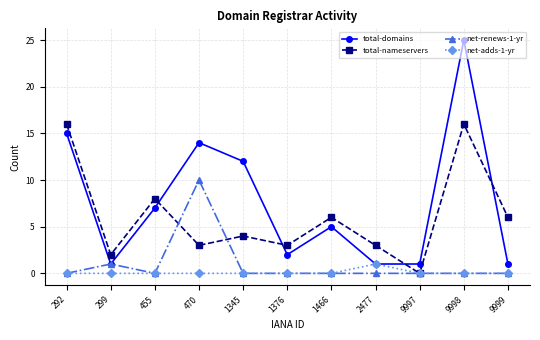

What are all the series names shown in the legend?

total-domains, total-nameservers, net-renews-1-yr, net-adds-1-yr